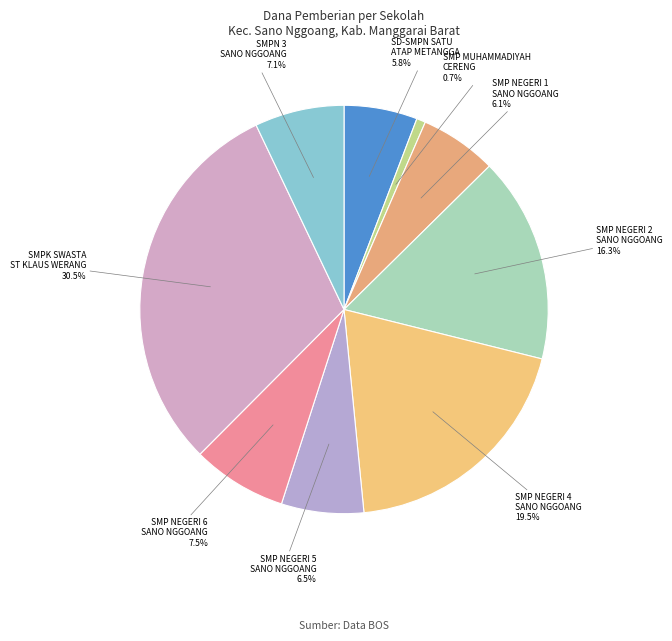

Does any single category account for the majority?

No